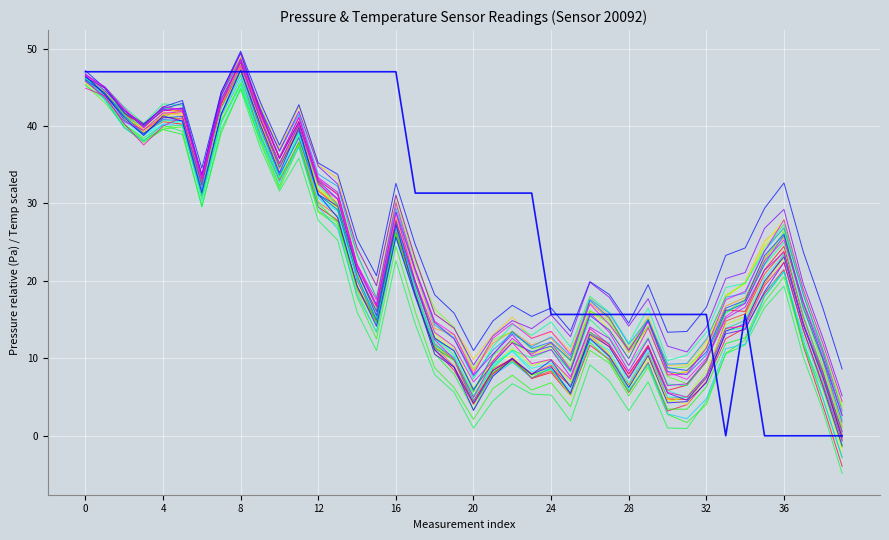

The value of temperature at 9 is 47.0. True or false?

True